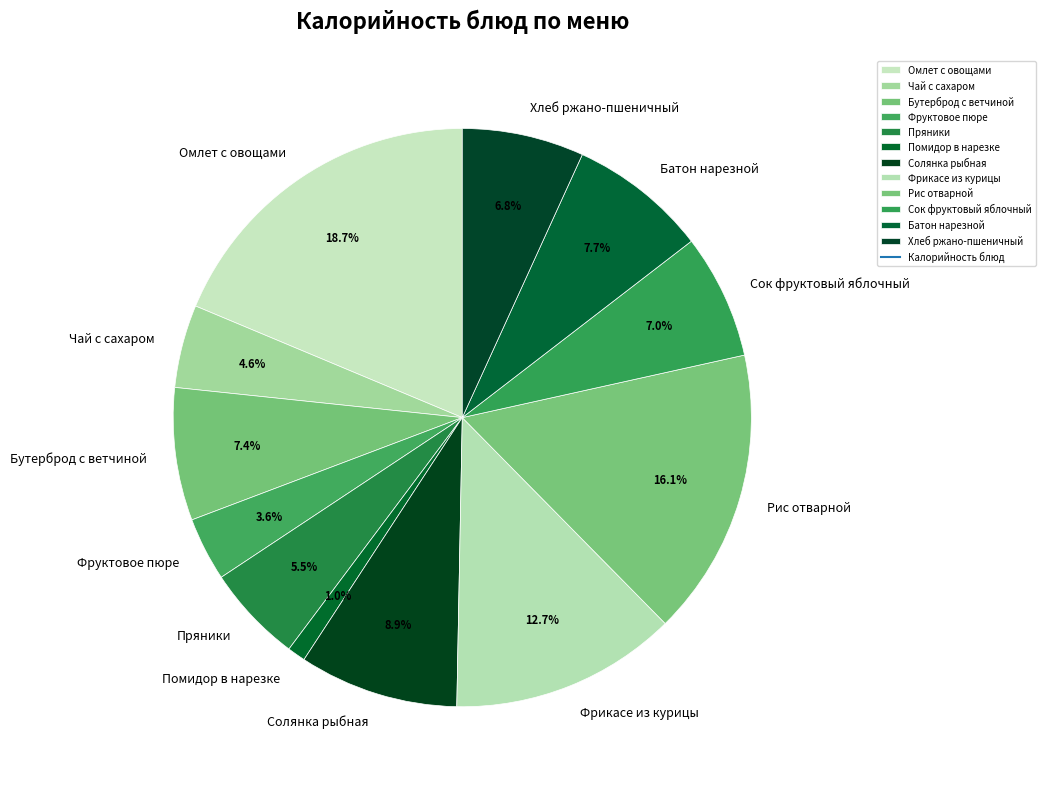

Between Фруктовое пюре and Пряники, which is larger?

Пряники